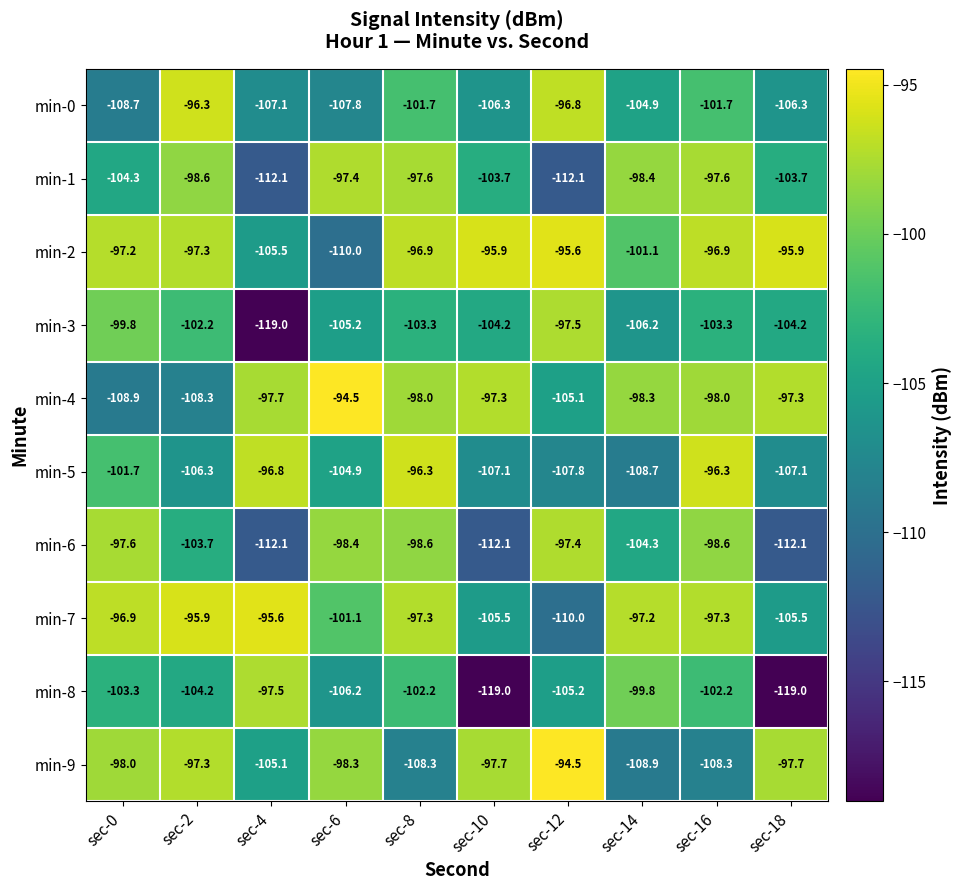

What is the difference between the maximum and second lowest values in the min-8 series?

21.5